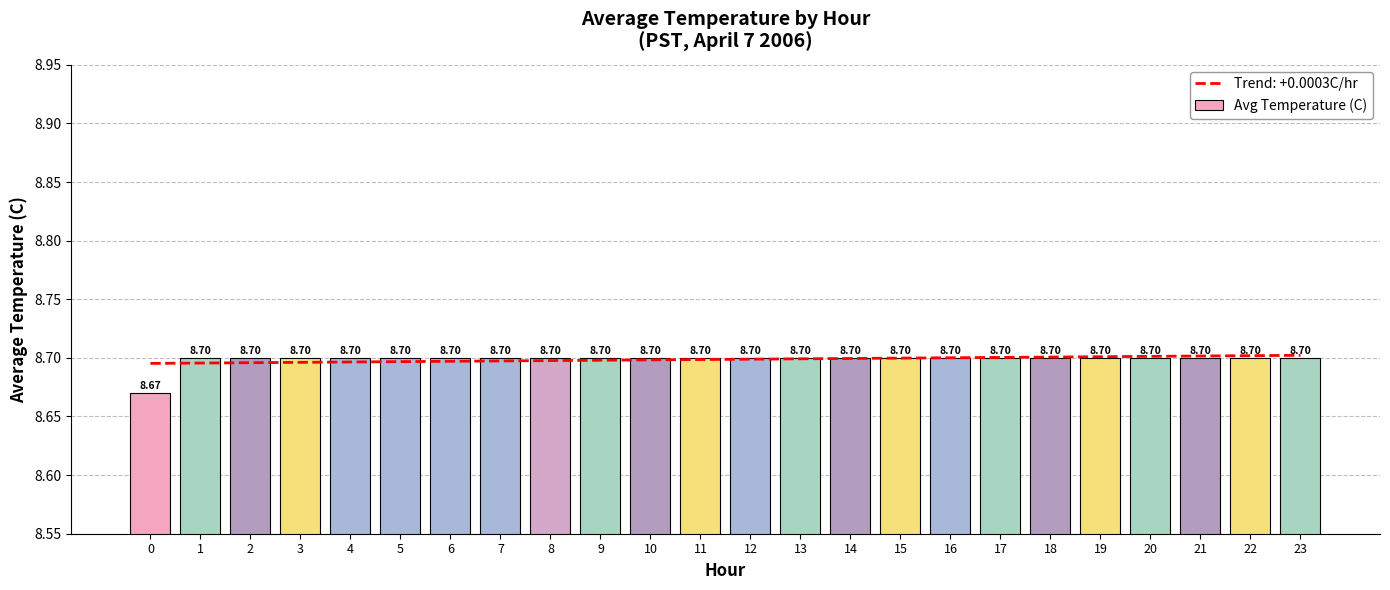

Reading right to left, transcribe all the data shown in this chart.

23=8.7	22=8.7	21=8.7	20=8.7	19=8.7	18=8.7	17=8.7	16=8.7	15=8.7	14=8.7	13=8.7	12=8.7	11=8.7	10=8.7	9=8.7	8=8.7	7=8.7	6=8.7	5=8.7	4=8.7	3=8.7	2=8.7	1=8.7	0=8.7